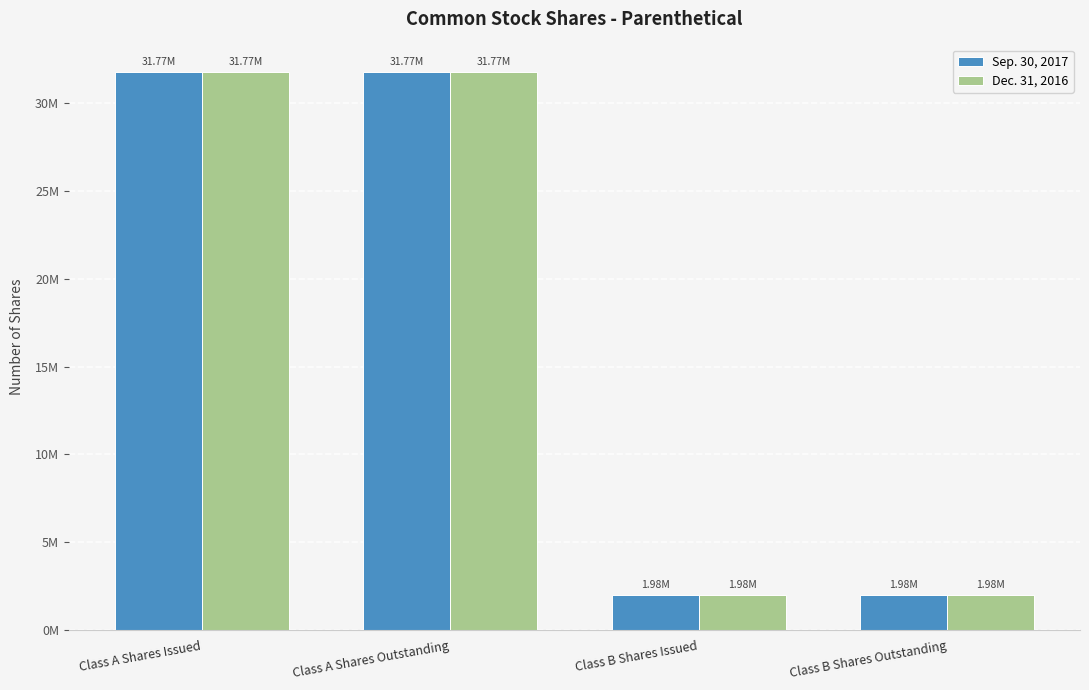

What is the approximate value of Sep. 30, 2017 at Class A Shares Issued?

31774332